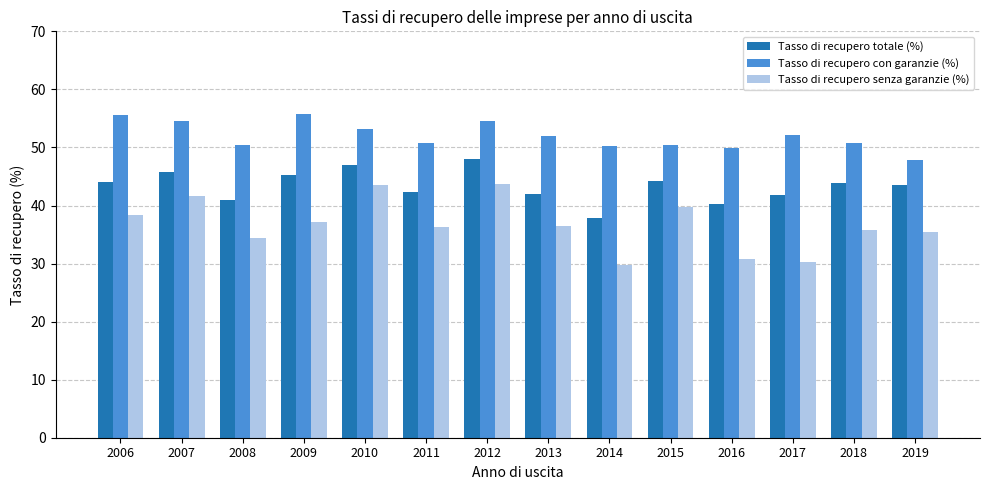

Rank the series at 2017 from lowest to highest value.

Tasso di recupero senza garanzie (%), Tasso di recupero totale (%), Tasso di recupero con garanzie (%)